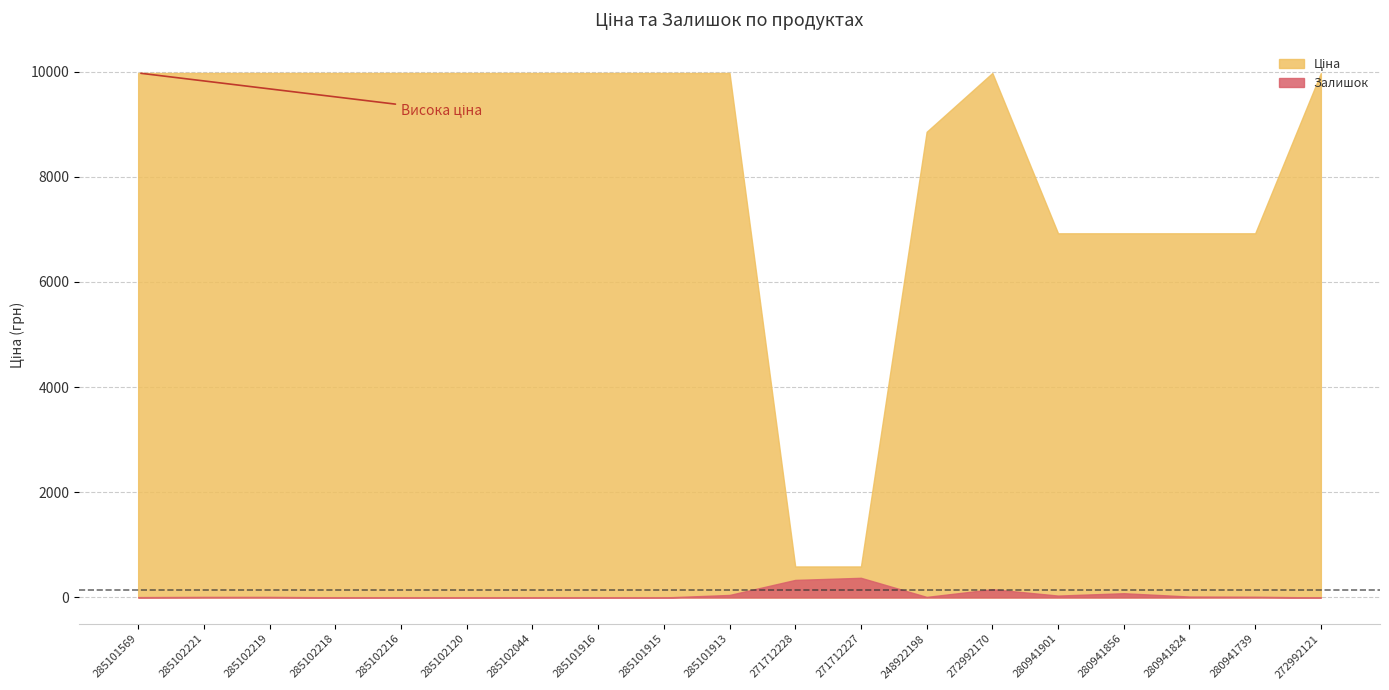

Reading left to right, what are all the values shown in this chart?

Ціна: 9975.0	9975.0	9975.0	9975.0	9975.0	9975.0	9975.0	9975.0	9975.0	9975.0	589.9	589.9	8856.7	9975.0	6925.7	6925.7	6925.7	6925.7	9975.0
Залишок: 7.0	11.0	11.0	3.0	0.0	0.0	1.0	0.0	0.0	48.0	334.0	374.0	11.0	157.0	36.0	81.0	18.0	14.0	0.0